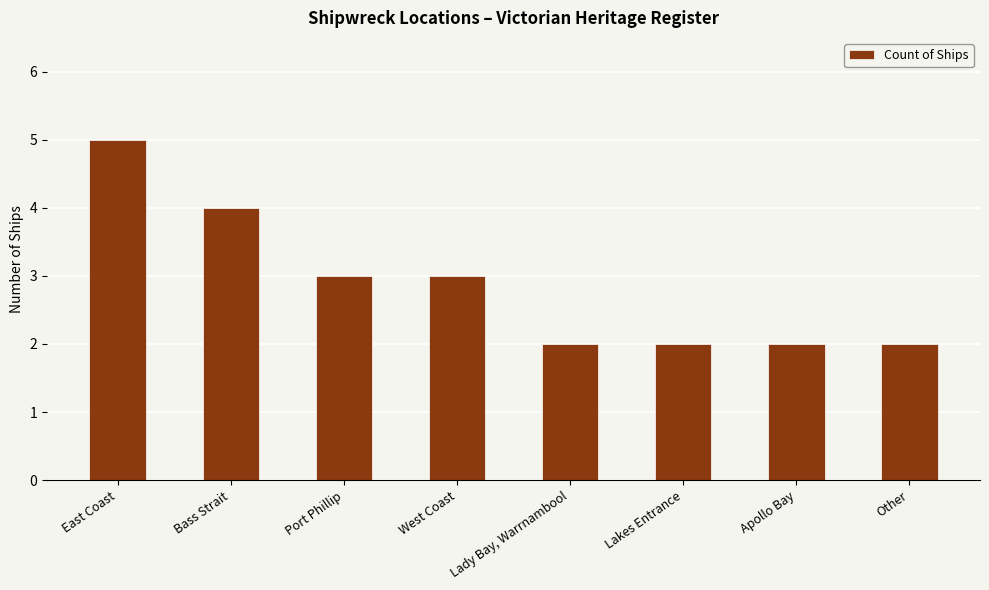

What is the maximum value shown in the chart?

5